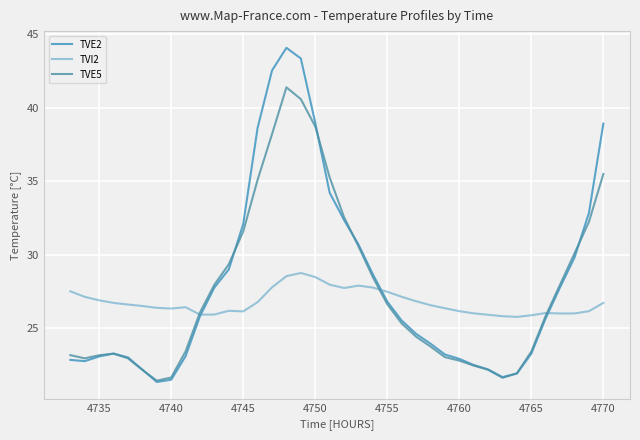

True or false: TVI2 has more than 0 points higher than both neighbors.

True